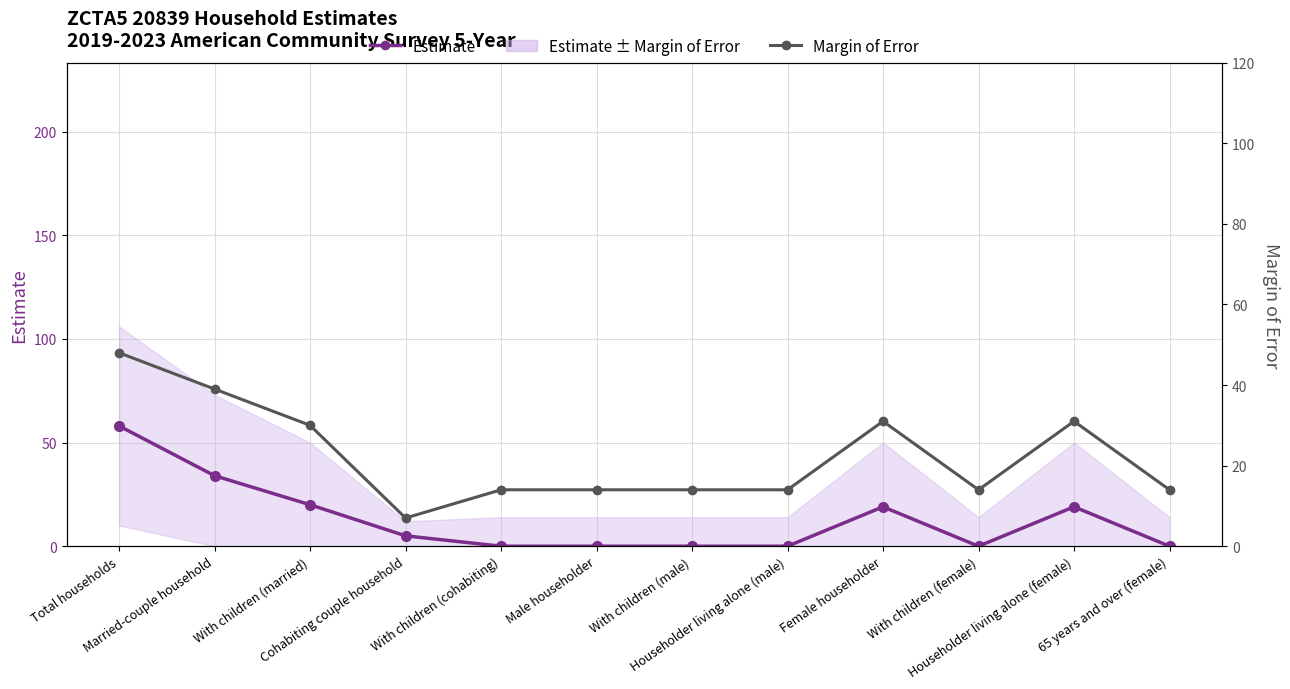

Which series changed the most between Married-couple household and With children (male)?

Estimate